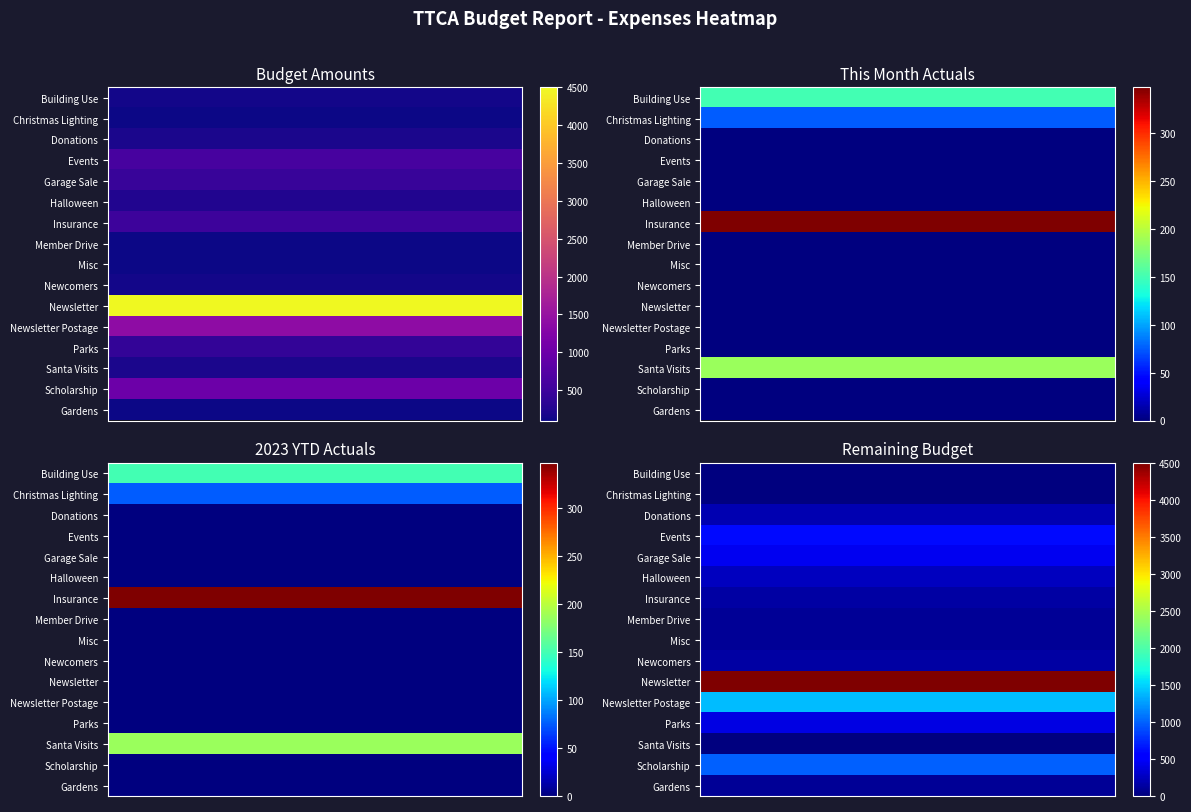

Which series has the largest total across all categories?

Newsletter